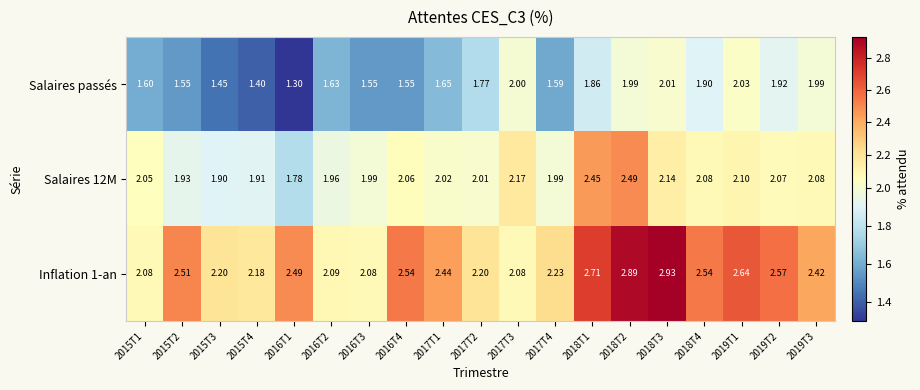

Between 2015T2 and 2019T1, which series saw the biggest shift?

Salaires passés